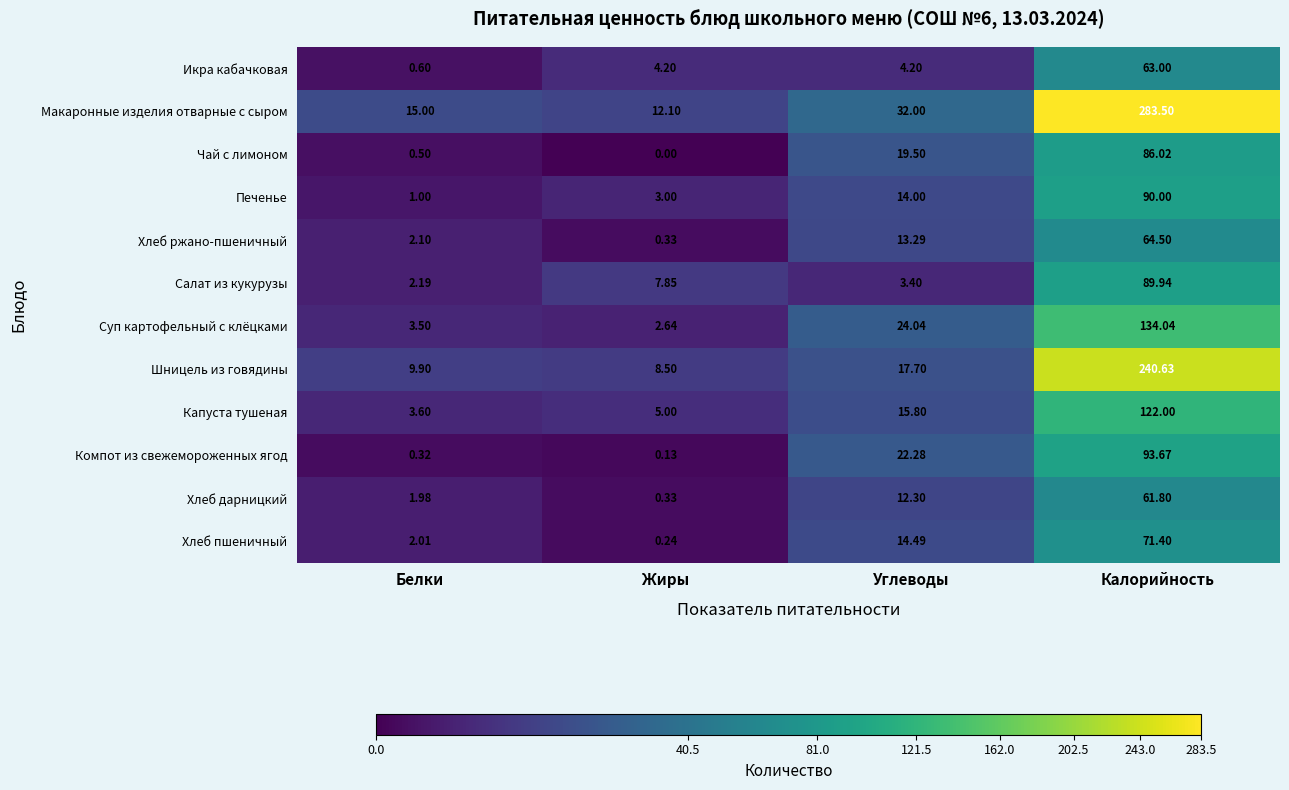

List the series in order of their peak value, highest first.

Макаронные изделия отварные с сыром, Шницель из говядины, Суп картофельный с клёцками, Капуста тушеная, Компот из свежемороженных ягод, Печенье, Салат из кукурузы, Чай с лимоном, Хлеб пшеничный, Хлеб ржано-пшеничный, Икра кабачковая, Хлеб дарницкий